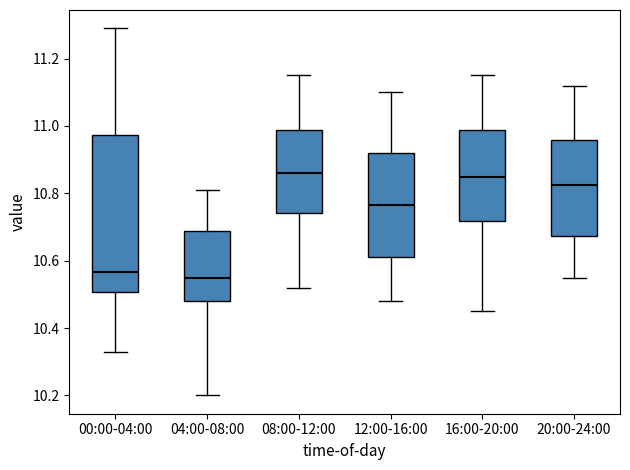

Where is the lower edge of the box for 20:00-24:00 on the y-axis? The values are not printed on the chart, so give them approximately, as read against the axis.

10.68